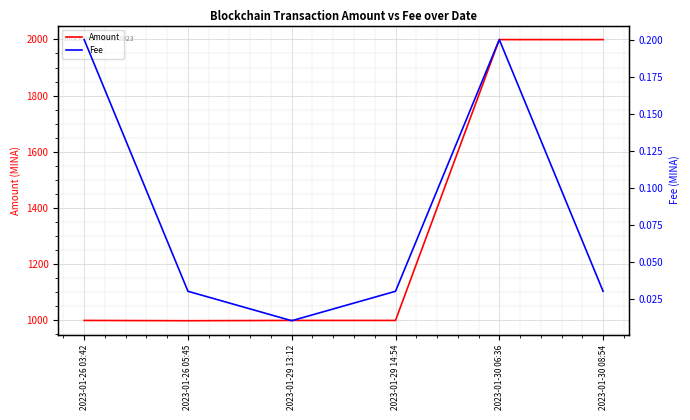

The Amount series shows 1000.0 at 2023-01-29 13:12. True or false?

True